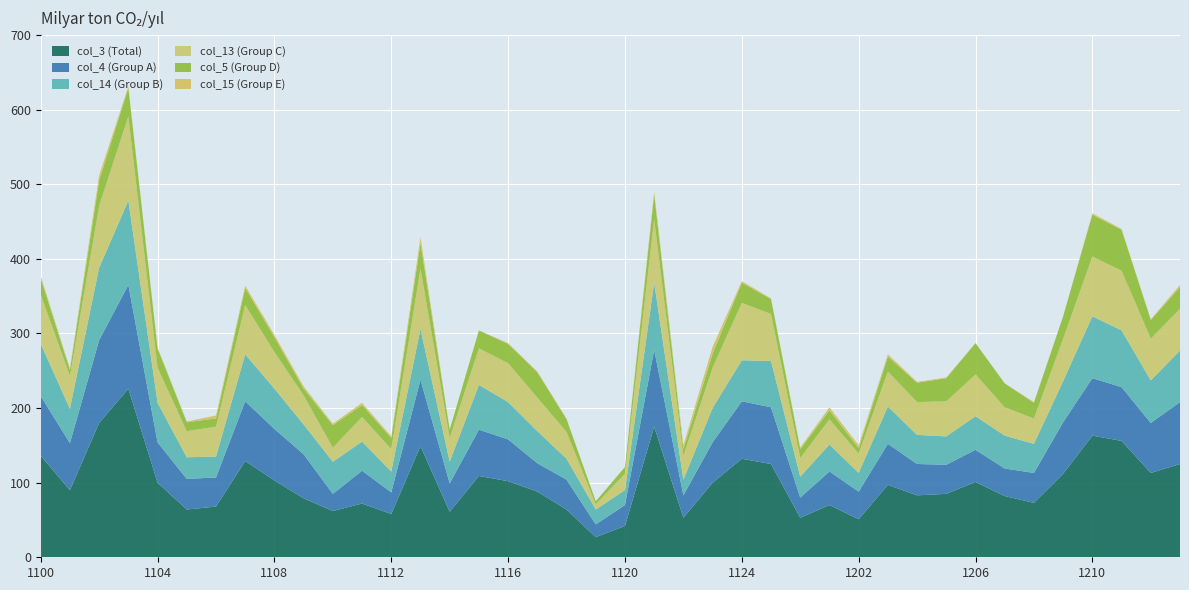

Reading left to right, extract all data points from this chart.

col_3: 136	90	180	226	100	64	68	129	103	79	62	72	58	149	61	109	102	88	64	27	42	175	53	100	132	125	53	70	51	97	83	85	101	82	73	112	163	156	113	125
col_4: 80	63	111	139	54	41	39	80	69	59	23	44	29	89	38	62	56	38	40	17	28	103	30	54	77	76	27	45	37	55	42	39	43	37	40	69	77	72	67	83
col_15: 3	2	7	2	1	1	4	3	3	3	2	3	2	8	0	0	1	1	1	0	0	4	5	9	2	1	2	4	4	3	1	1	0	0	1	0	2	1	1	3
col_14: 70	46	97	113	53	29	28	63	54	40	43	39	28	68	29	60	50	43	28	20	20	90	21	46	55	62	28	36	25	50	39	38	45	44	39	55	83	76	57	69
col_5: 22	8	34	38	26	12	11	23	20	9	30	16	15	34	11	24	26	34	17	4	9	33	9	19	27	20	12	12	7	20	26	31	42	32	21	30	56	55	25	29
col_13: 66	44	83	113	47	35	40	66	49	39	19	33	30	81	32	49	52	45	36	7	22	85	32	54	77	63	25	34	26	47	44	47	56	38	34	57	80	80	56	56